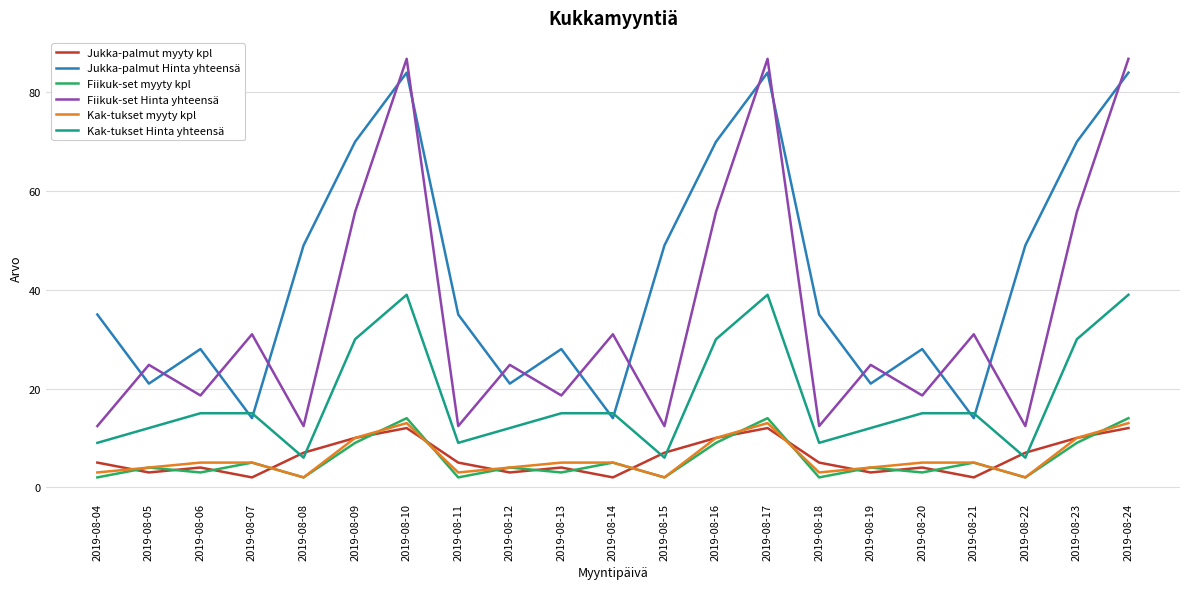

How many interior local valleys does the Jukka-palmut myyty kpl series have?

6